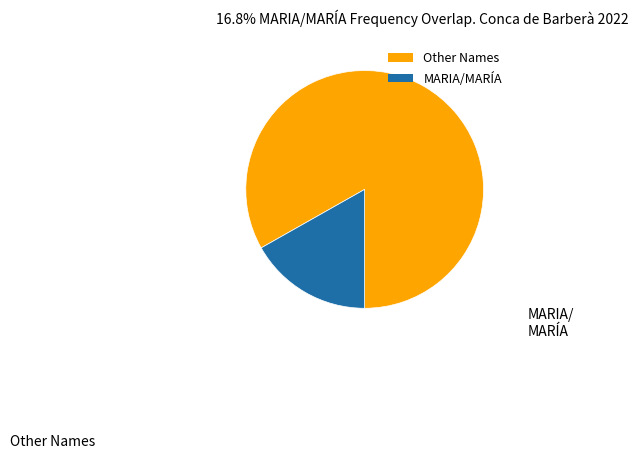

Is there a majority slice in this chart?

Yes